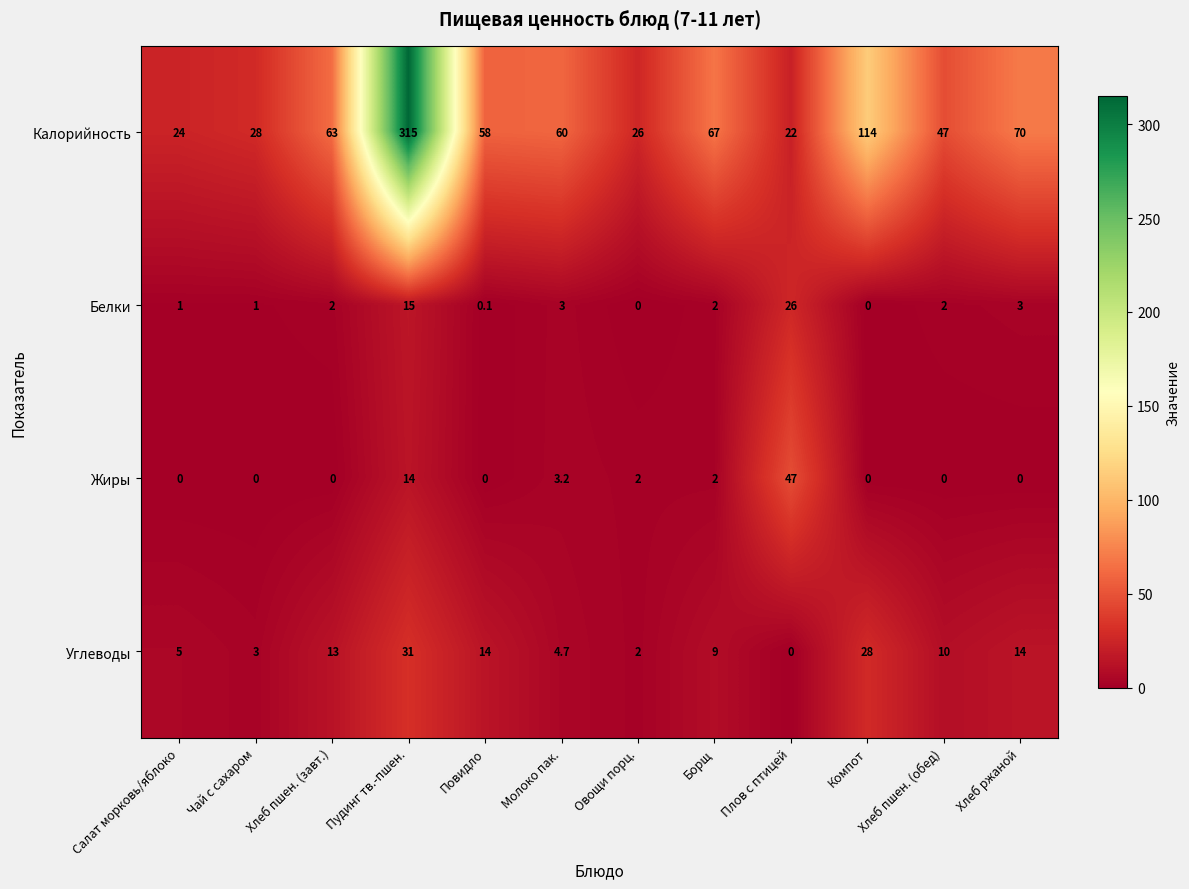

At Повидло, list the series in order from smallest to largest.

Жиры, Белки, Углеводы, Калорийность